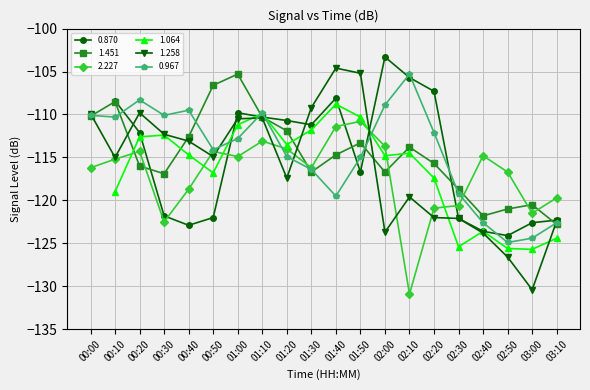

What is the sum of the 1.451 values at 01:50 and 01:00?

-218.6